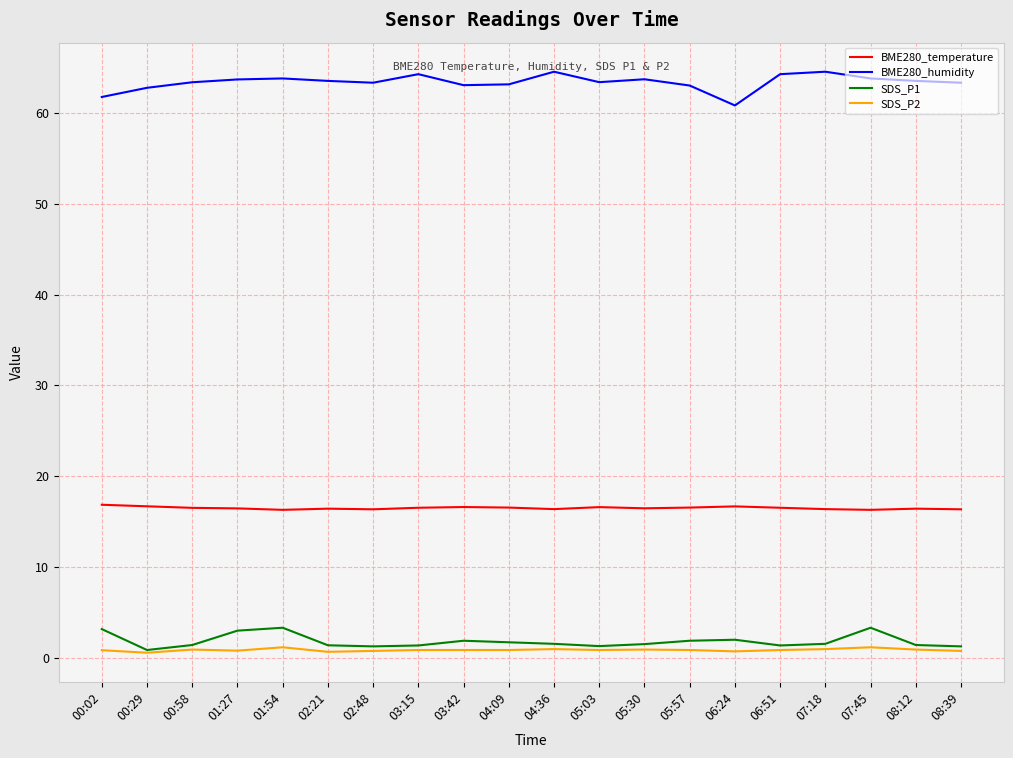

True or false: BME280_humidity and SDS_P1 cross at least once.

False